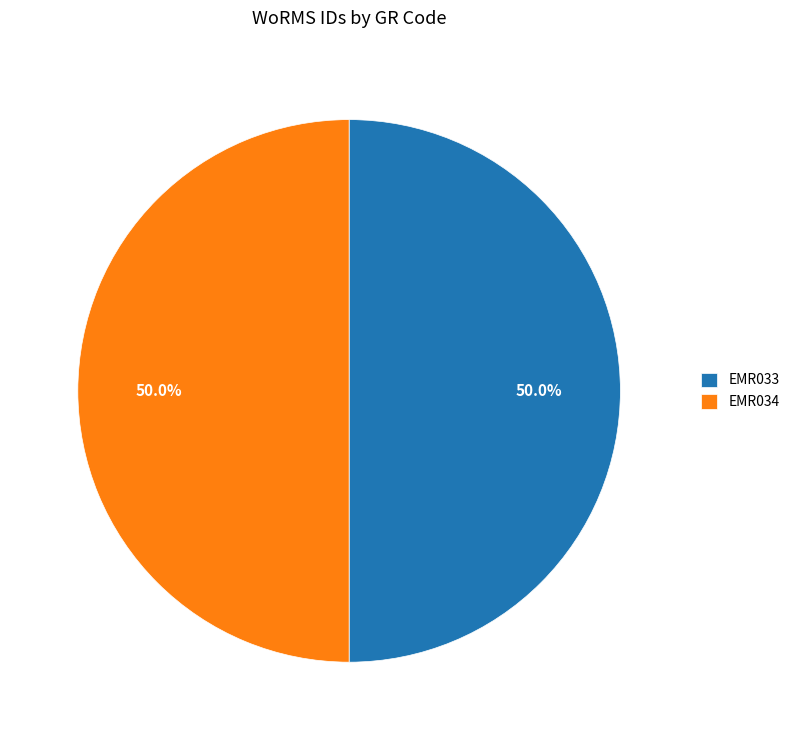

What portion of the pie excludes EMR034?

50.0%